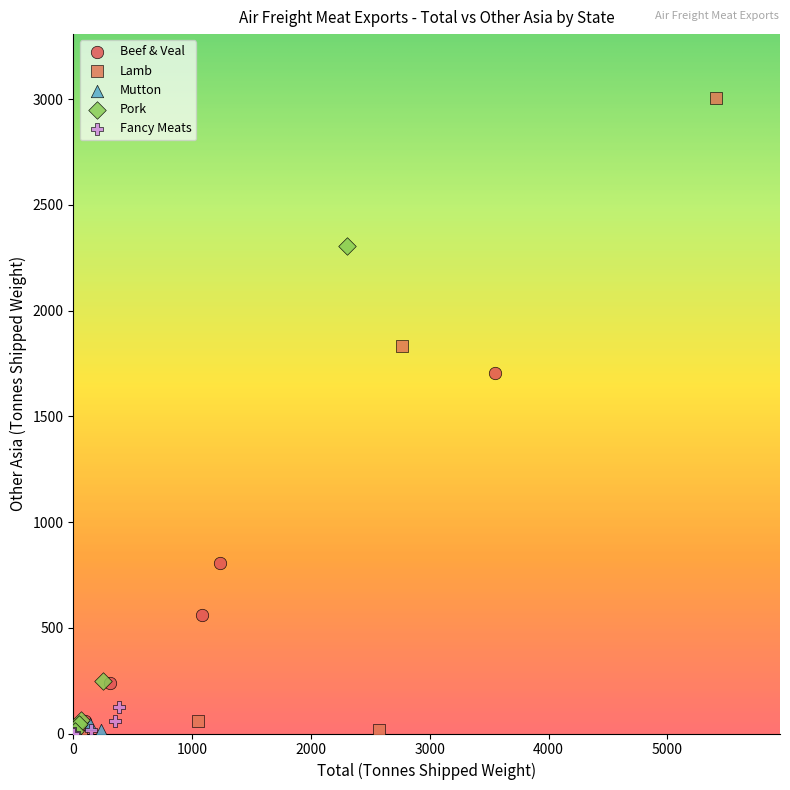

Which series has the largest Y range (max minus min)?

Lamb